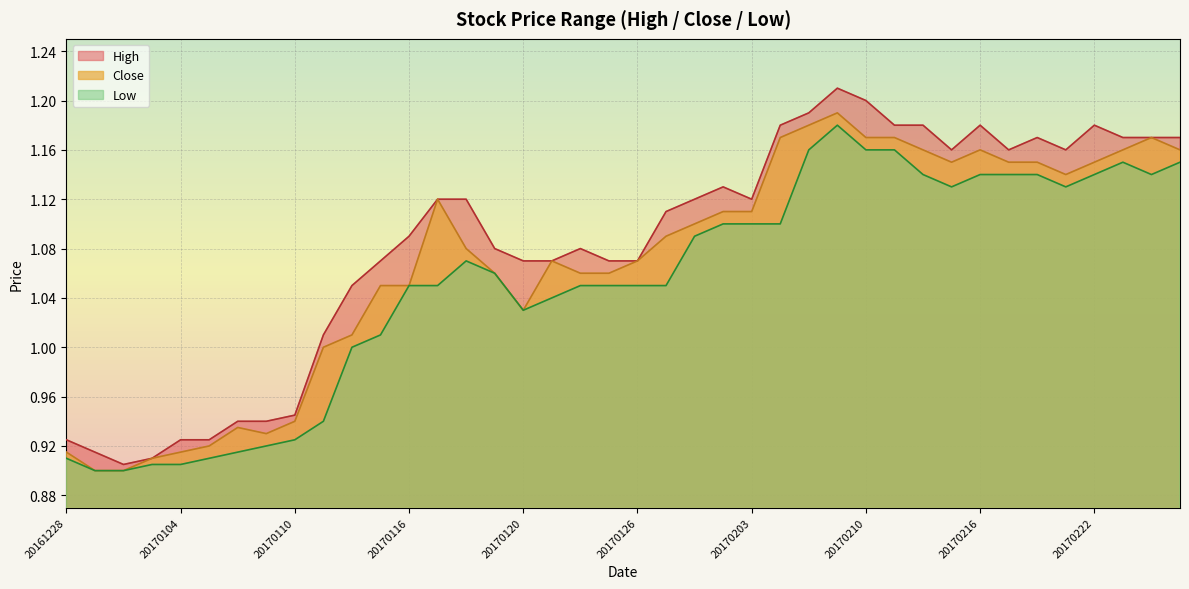

Which has a higher value, 20170123 or 20161228?

20170123